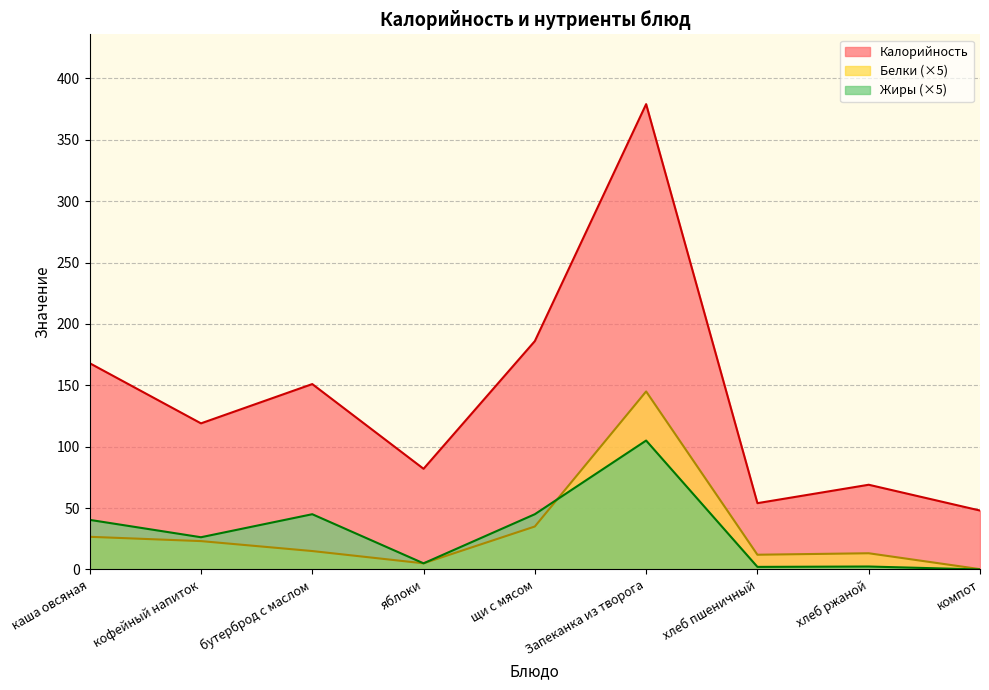

Which series has the largest total across all categories?

Калорийность